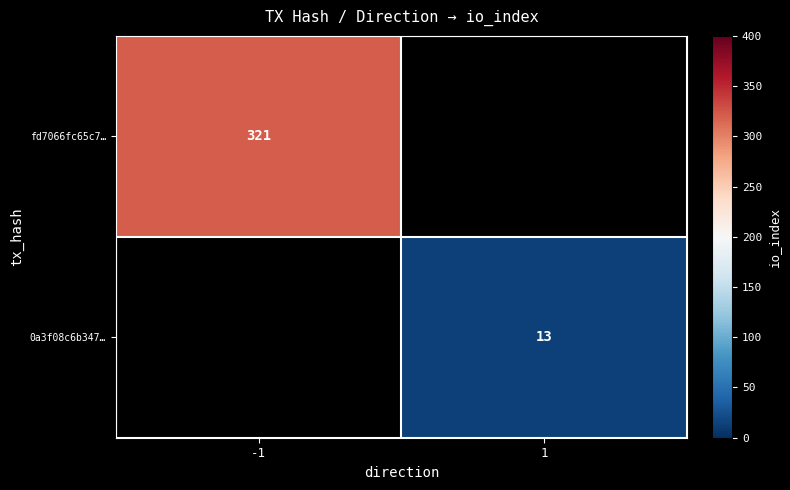

Is it true that fd7066fc65c7… equals 321 at -1?

True